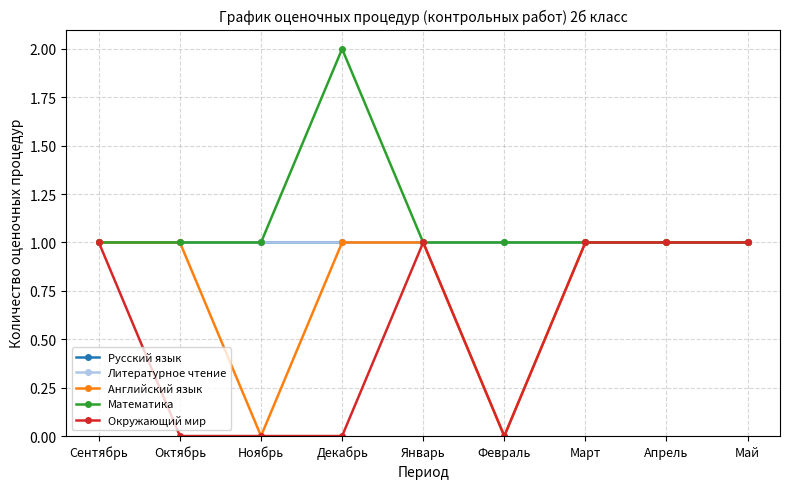

True or false: Русский язык and Окружающий мир cross at least once.

False